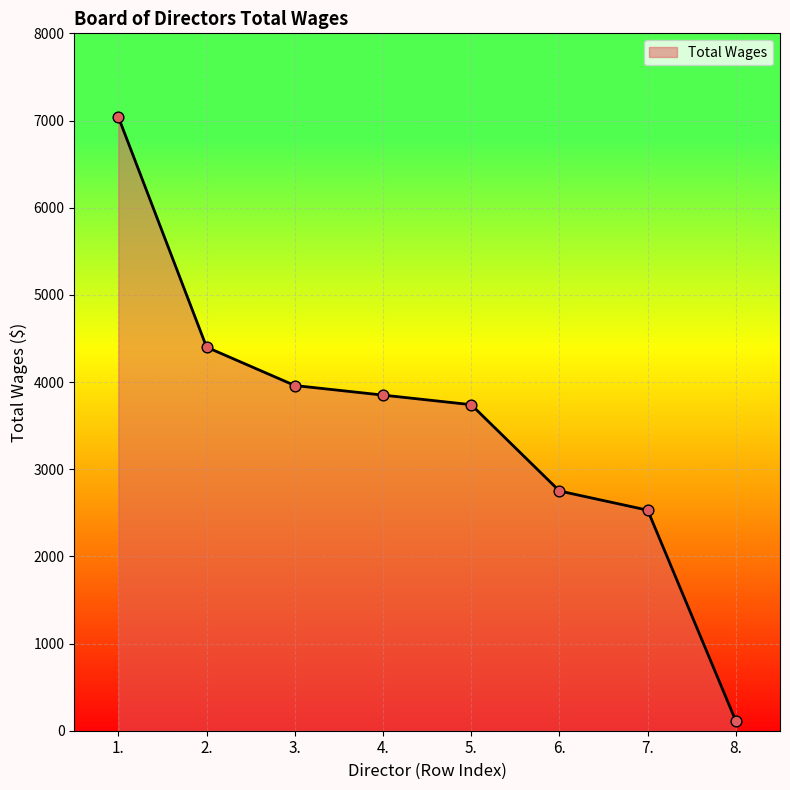

What is the change in value from 2. to 7.?

-1870